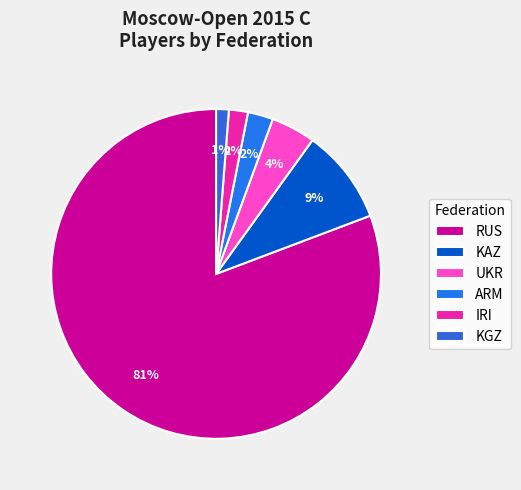

To the nearest percent, what is the combined percentage of ARM and IRI?

4%